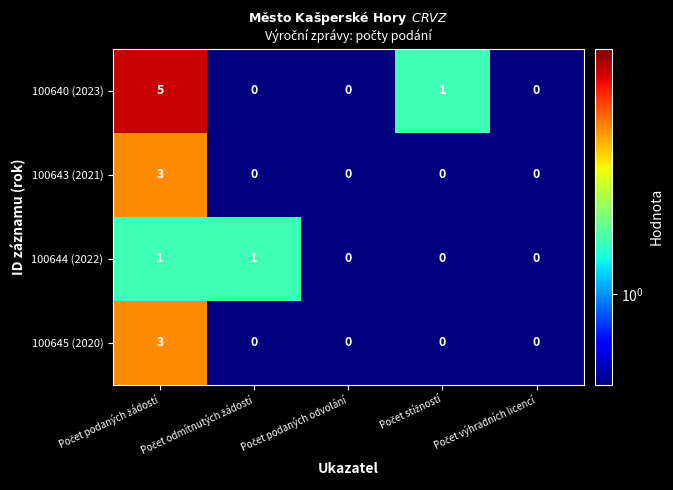

Which series has the widest spread of values?

100640 (2023)